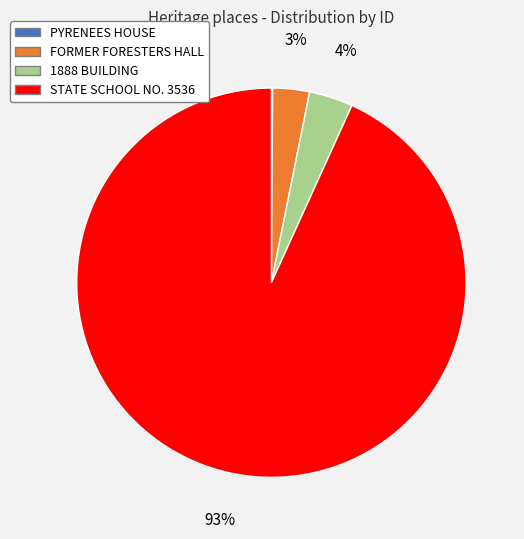

To the nearest percent, what is the difference between the largest and smallest slice percentages?

93%